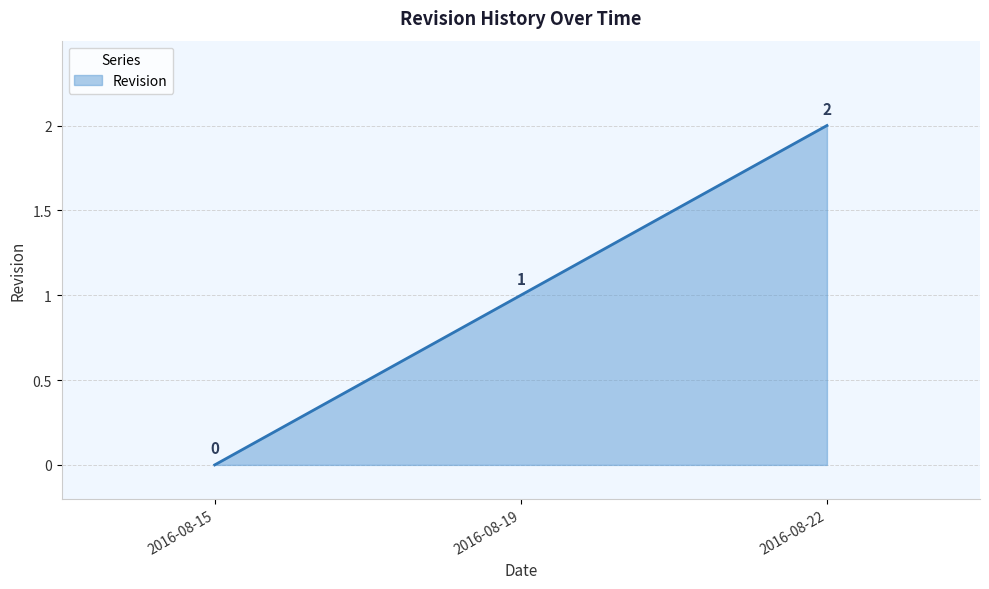

What is the maximum value shown in the chart?

2